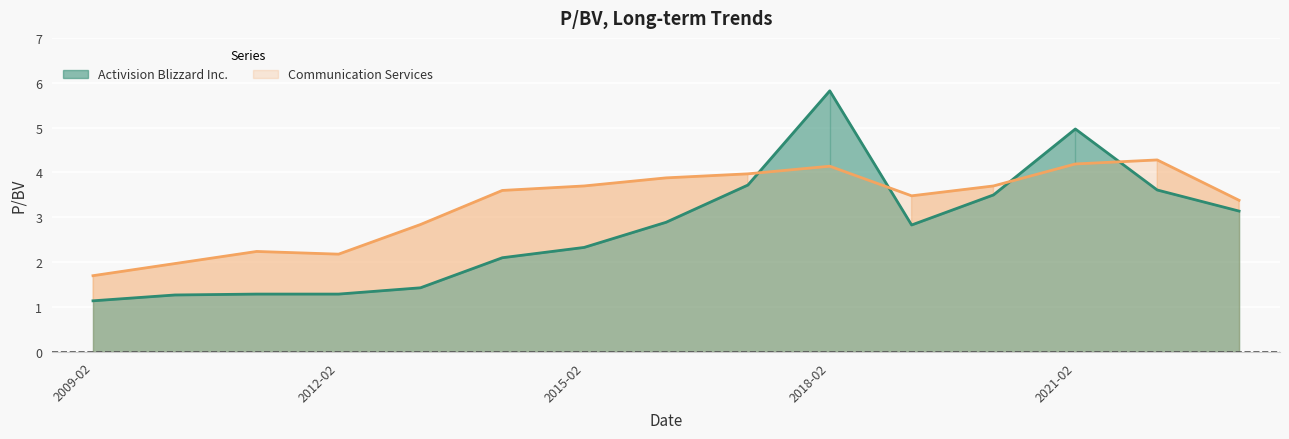

At how many categories does at least one series exceed 2?

13